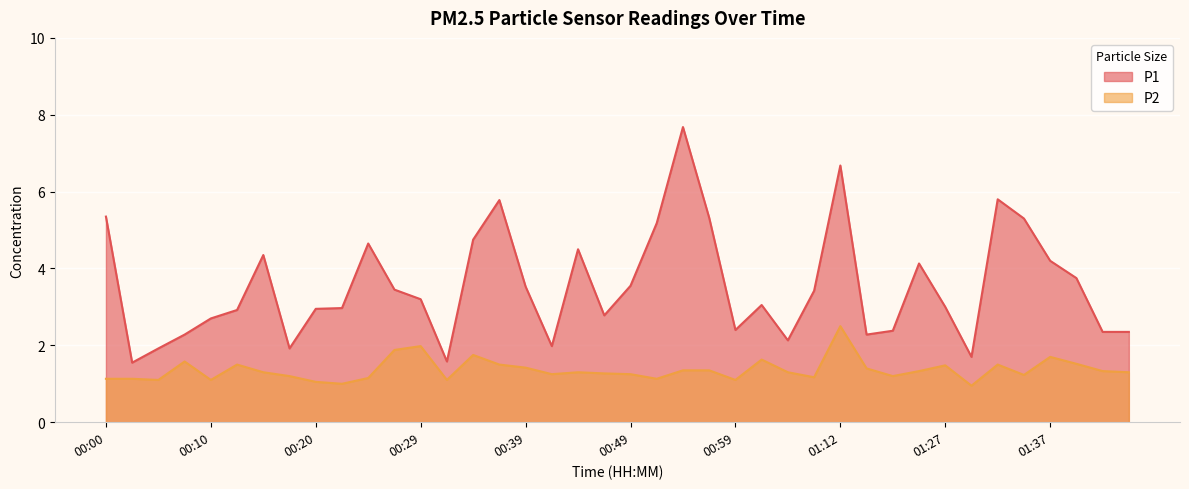

Is it true that P2 equals 1.0 at 00:22?

True